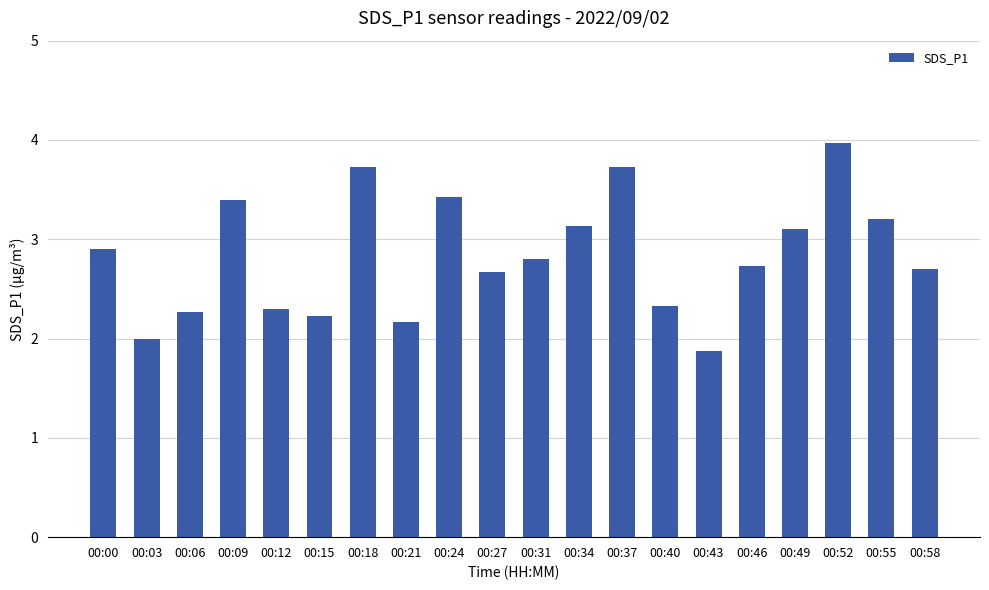

What is the change in value from 00:43 to 00:49?

+1.2